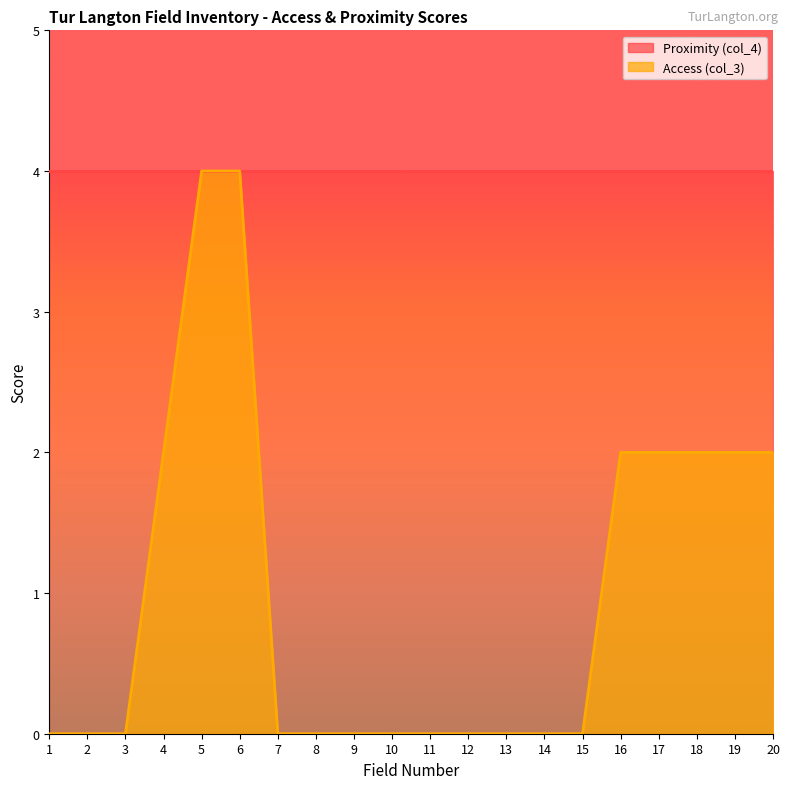

True or false: the data has more than 1 interior local peaks.

False